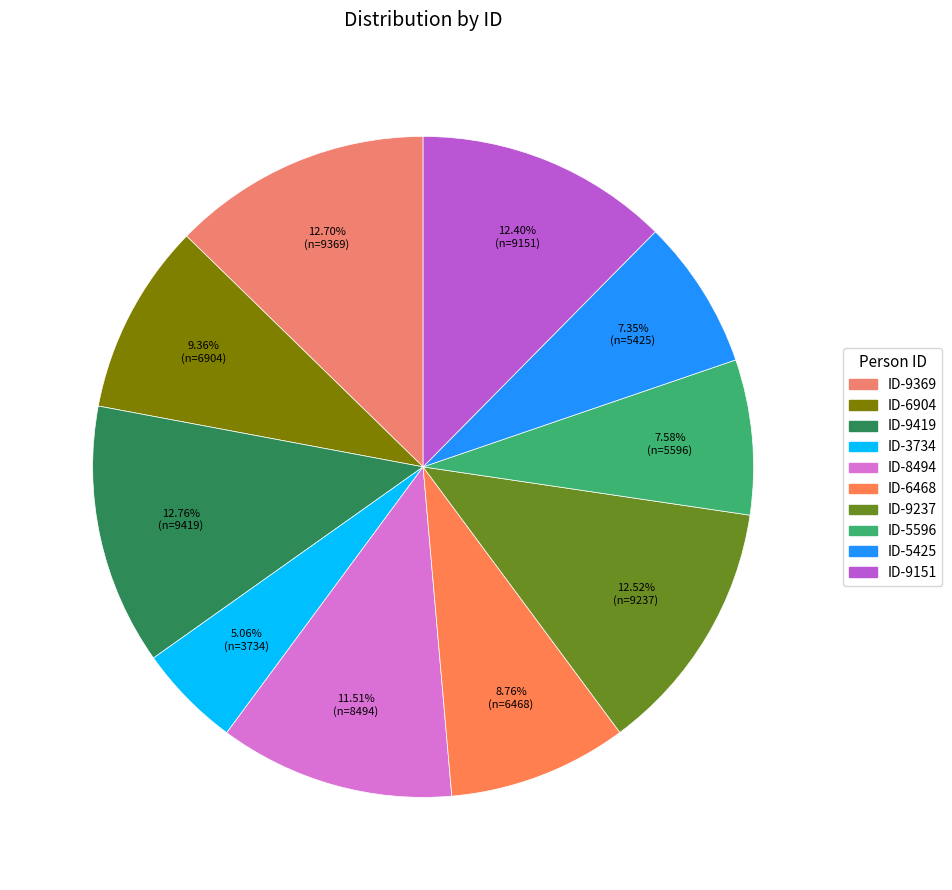

Count the number of slices in the pie.

10